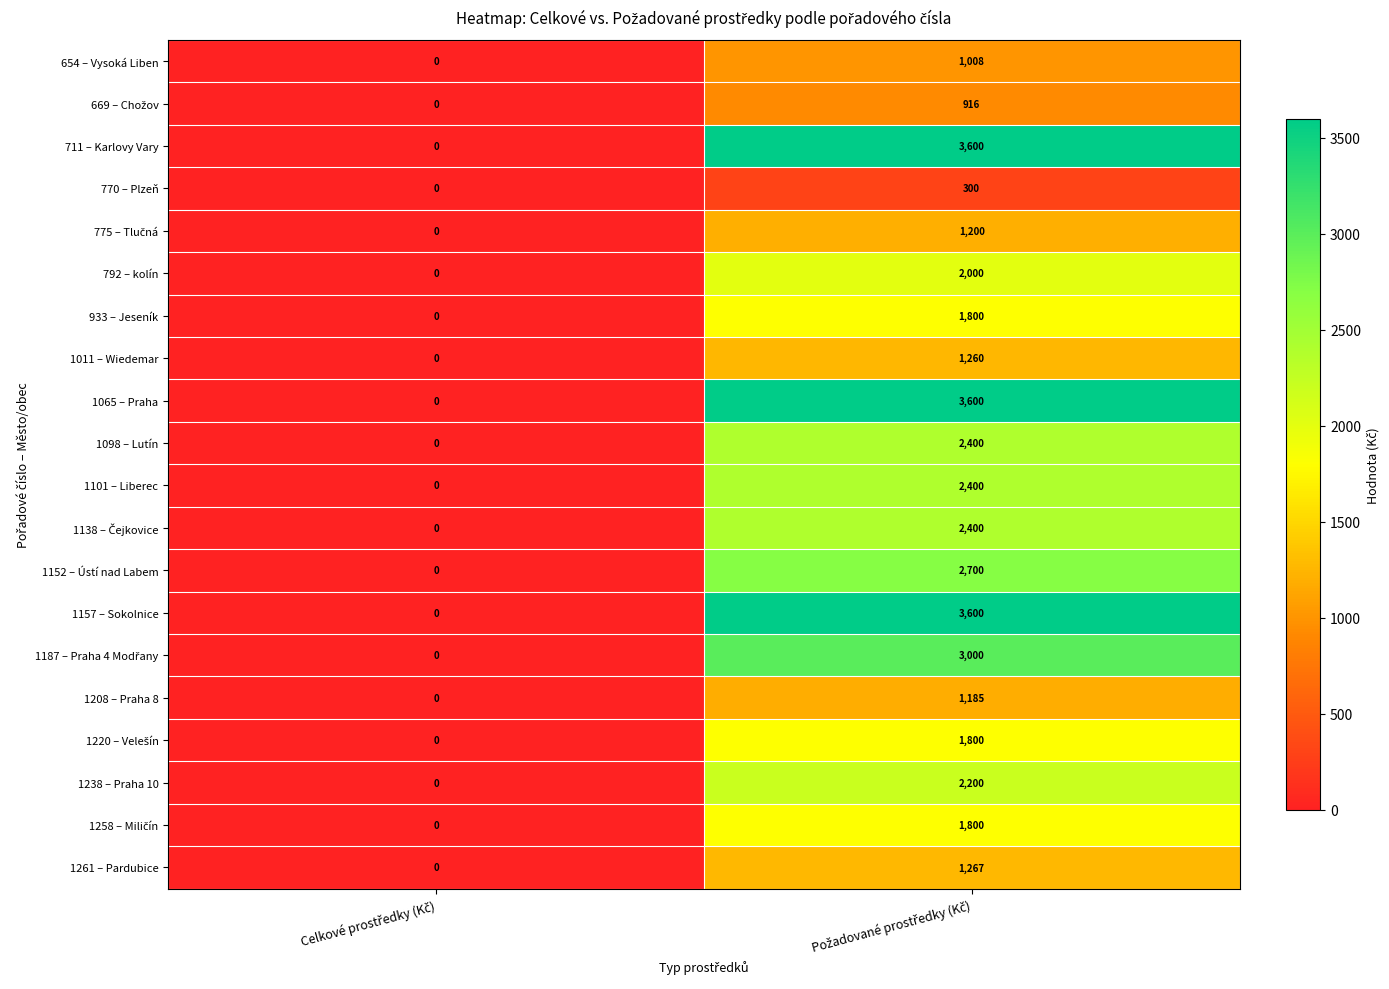

What is the average value of the 792 – kolín series?

1000